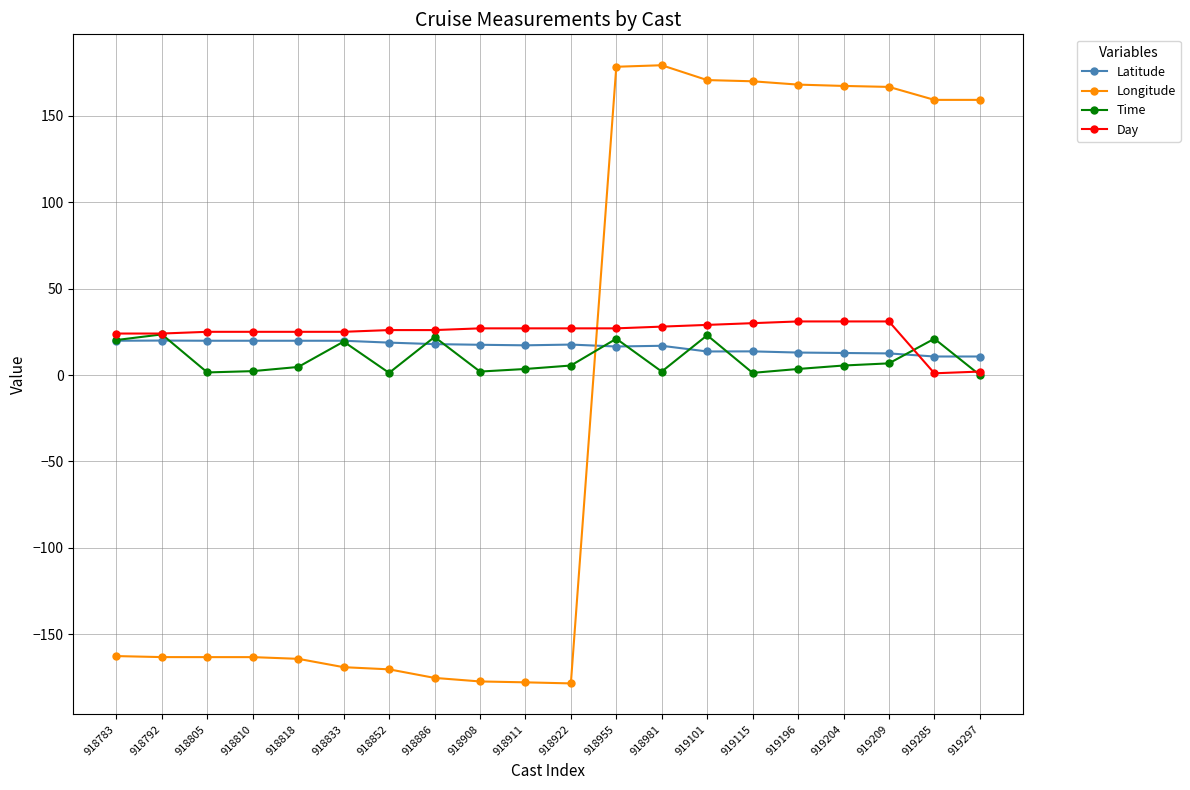

True or false: Day and Latitude cross at least once.

True